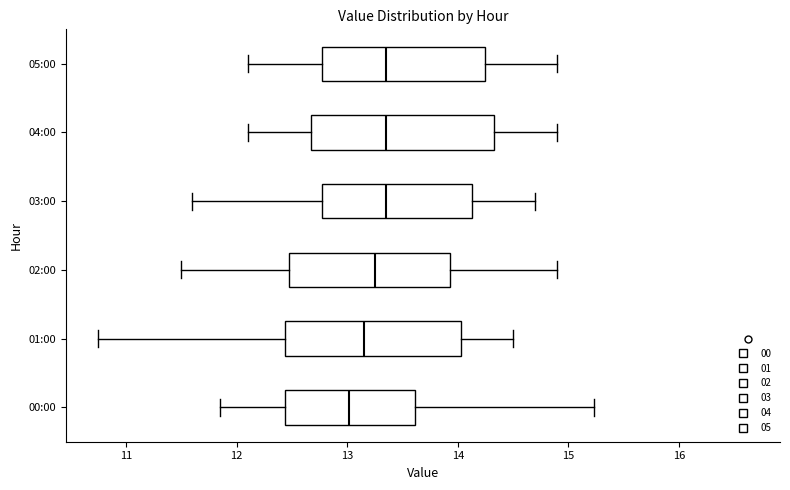

Where does the median line of the box for 00:00 sit on the x-axis? The values are not printed on the chart, so give them approximately, as read against the axis.

13.0